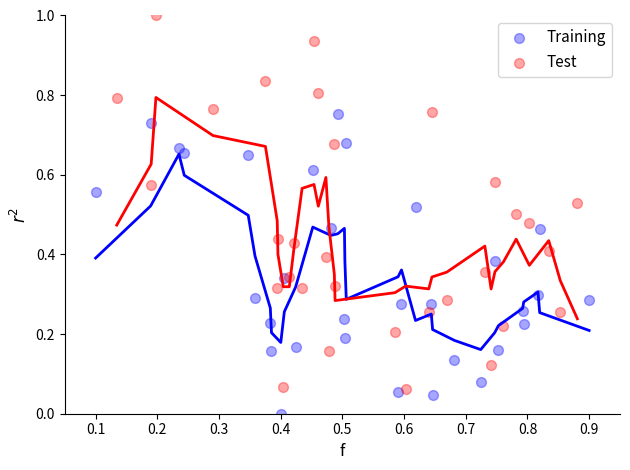

Which series reaches the minimum Y coordinate?

Training